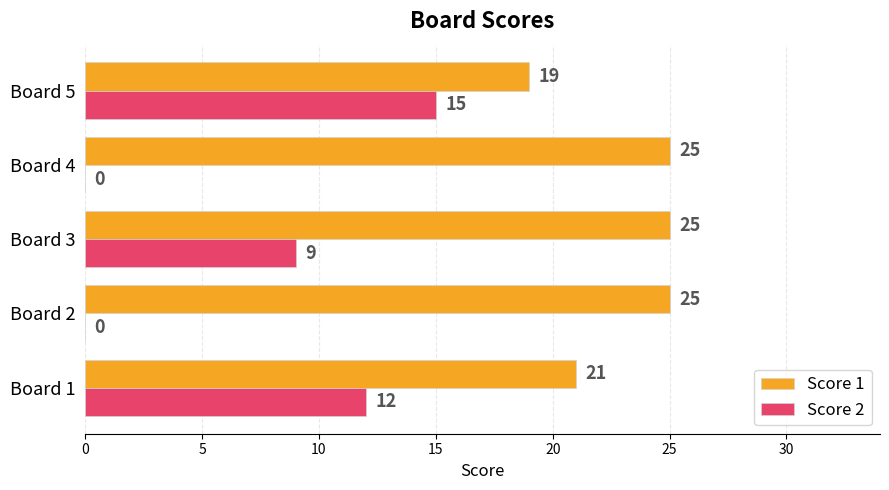

How many Score 2 values are between 0 and 12?

4